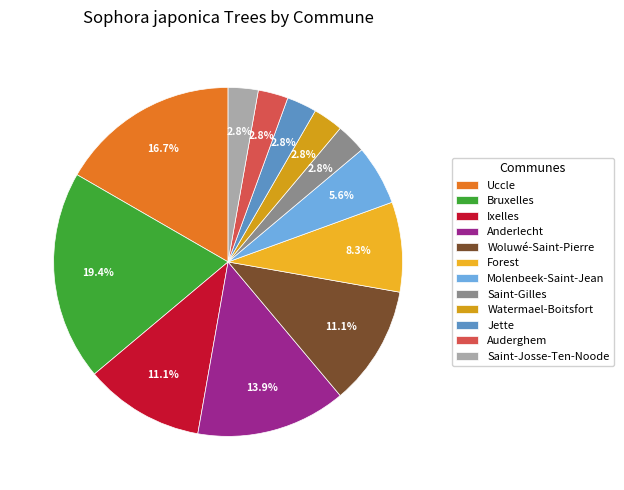

What percentage is the Forest slice, to the nearest percent?

8%